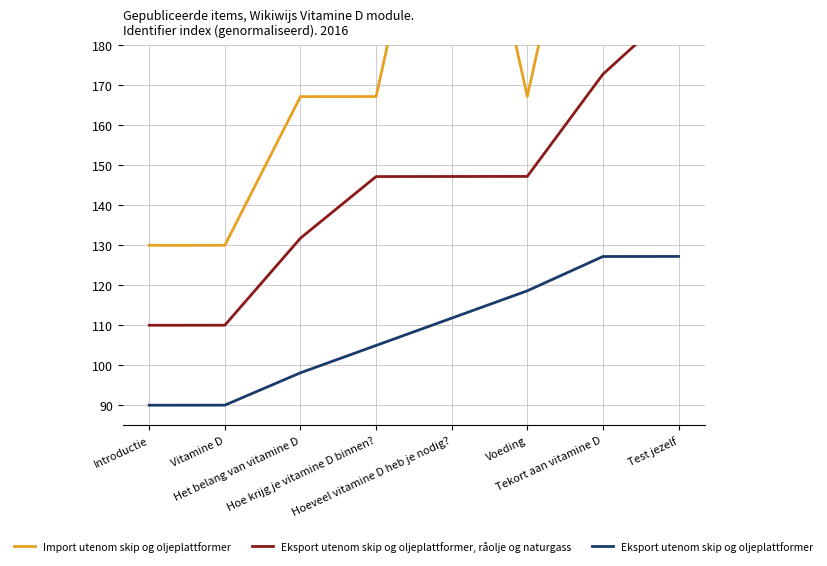

Does the chart display data point markers on the line(s)?

No